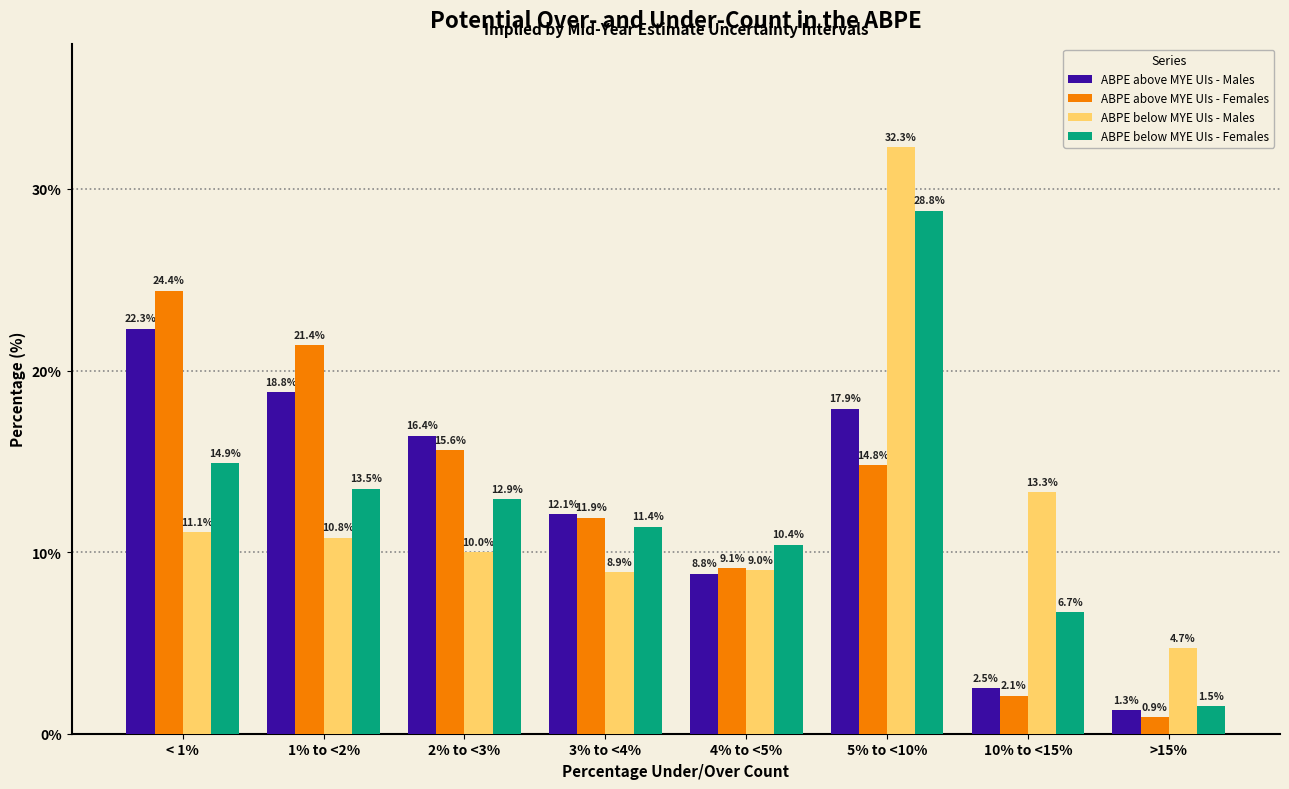

At which label is ABPE above MYE UIs - Males closest to 11?

3% to <4%